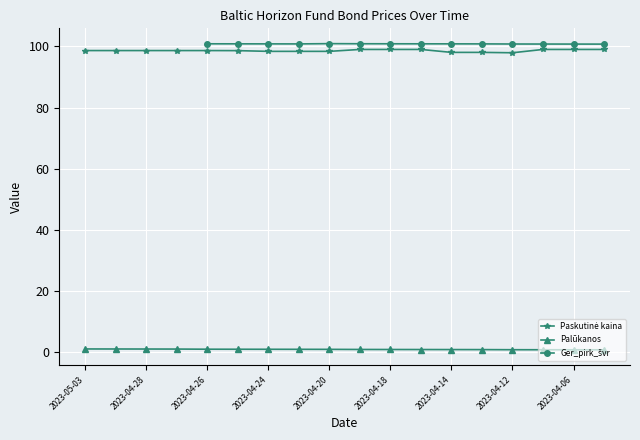

Which series changed the most between 2023-04-17 and 2023-04-11?

Palūkanos